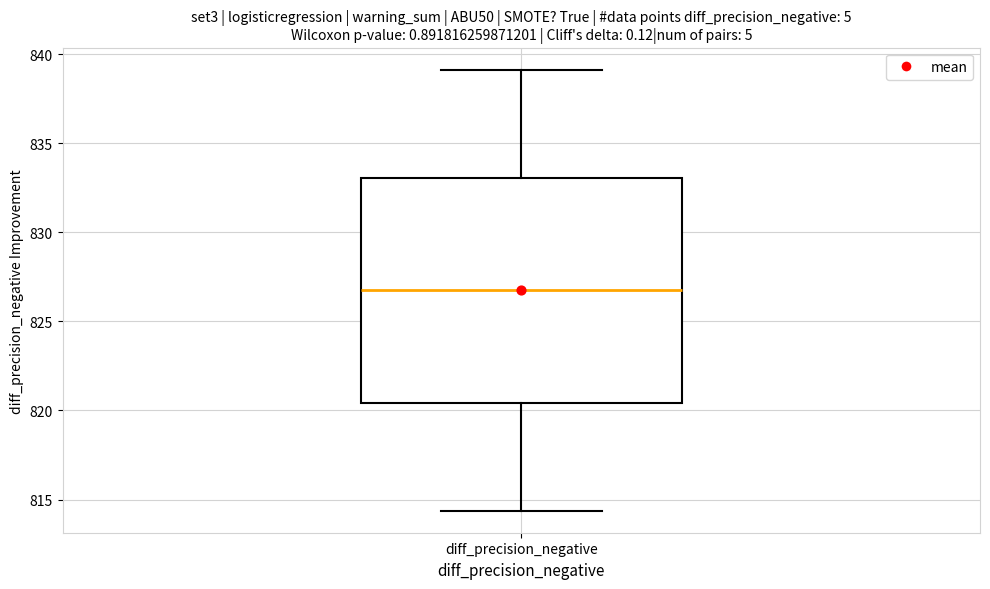

Read this box plot against the y-axis: the position of the median line, the range covered by the box, and the ends of both whiskers. The values are not printed on the chart, so give them approximately, as read against the axis.

median 827.0, box 820.5 to 833.0, whiskers 814.5 to 839.0